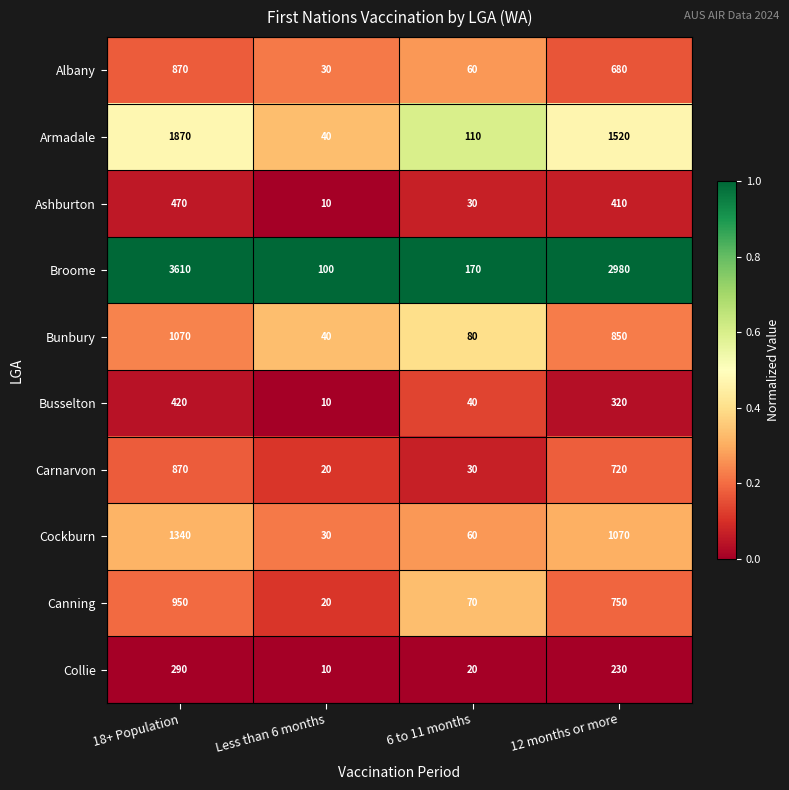

What is the sum of the Canning values at 12 months or more and Less than 6 months?

770